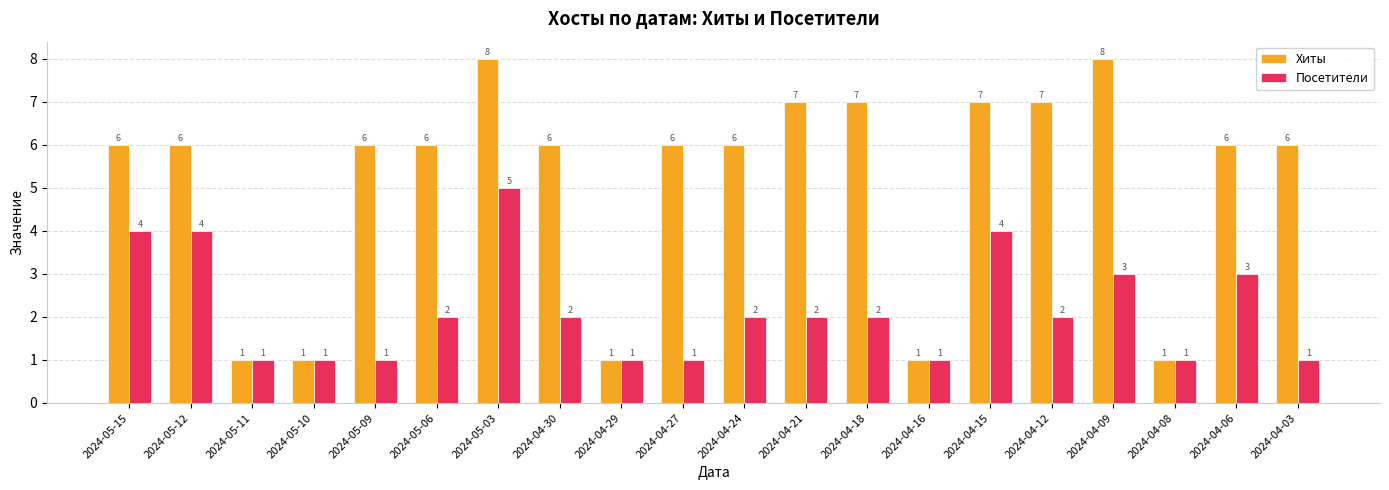

Is it true that Посетители equals 5 at 2024-04-06?

False